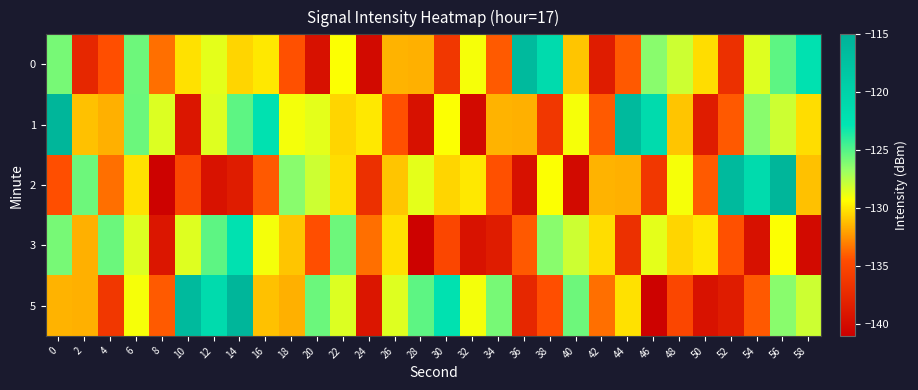

Which series has the largest range (max minus min)?

2